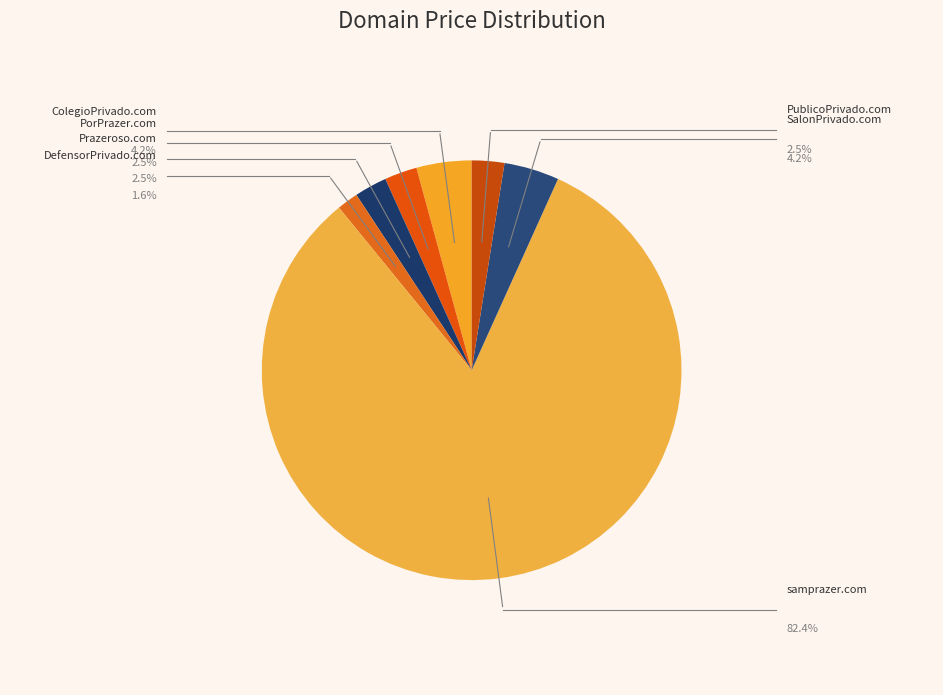

What percentage is the PorPrazer.com slice, to the nearest percent?

3%